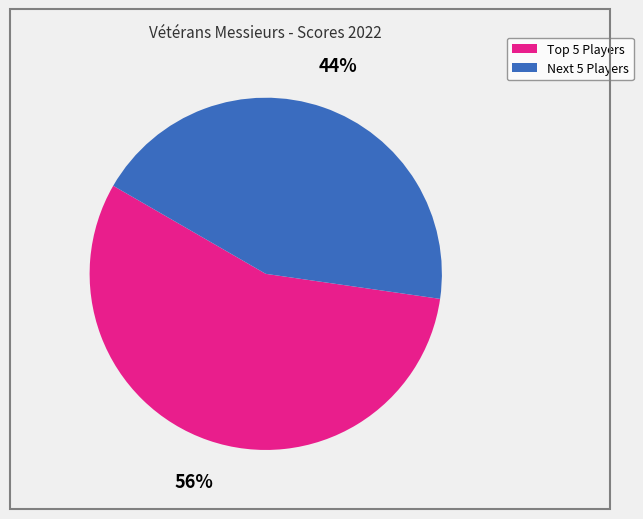

To the nearest percent, what is the average slice percentage?

50%